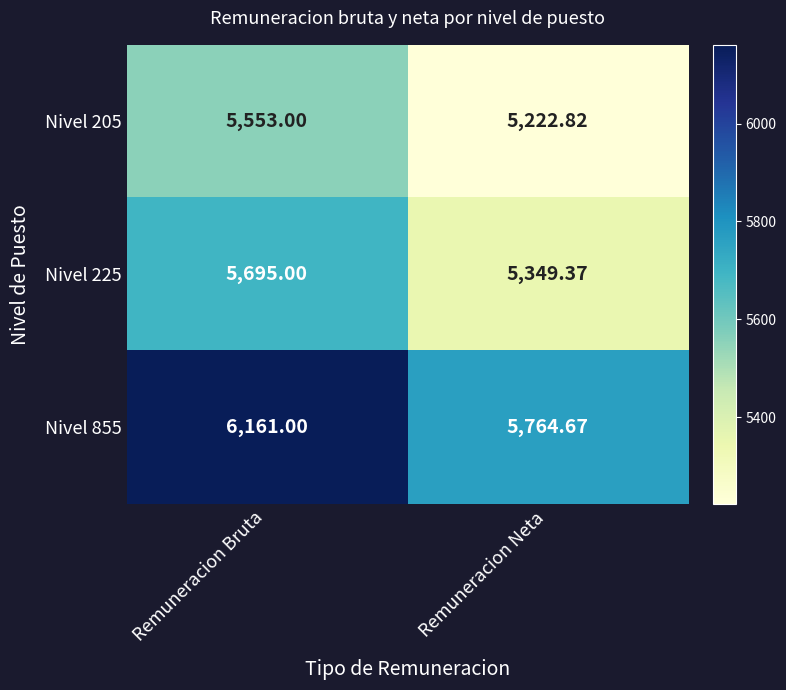

Which category has the highest value across all series?

Remuneracion Bruta